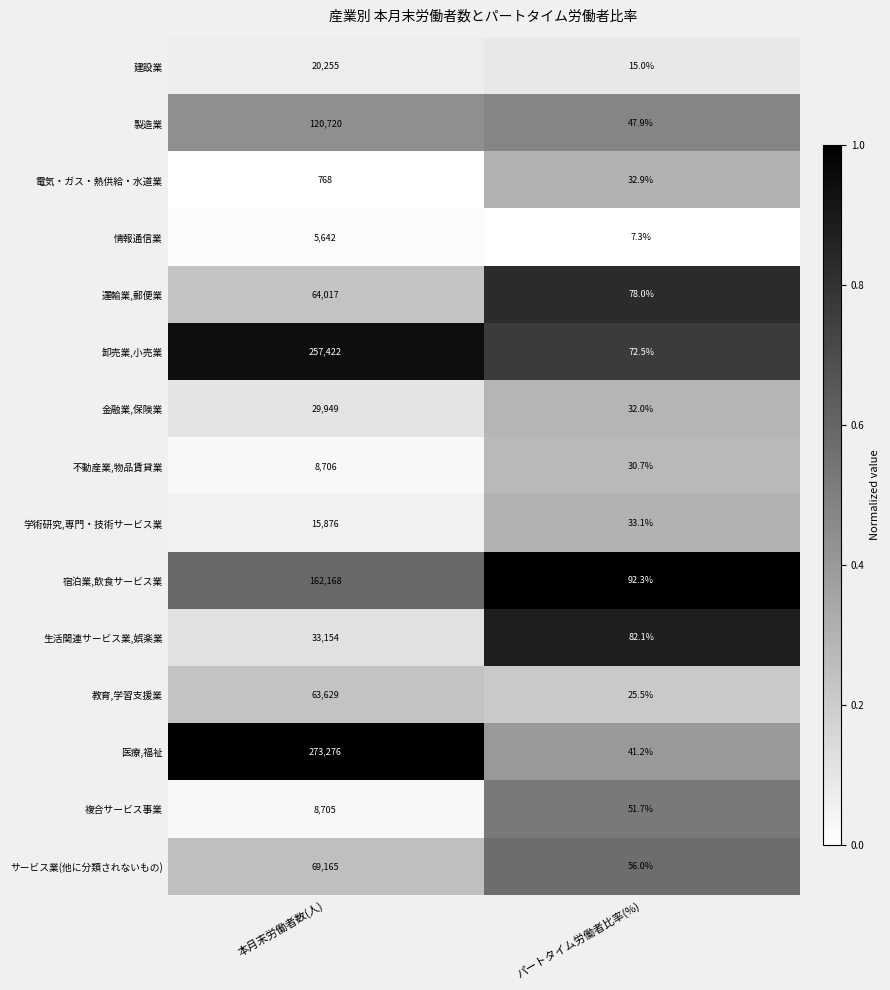

What is the maximum value for 建設業?

20255.0